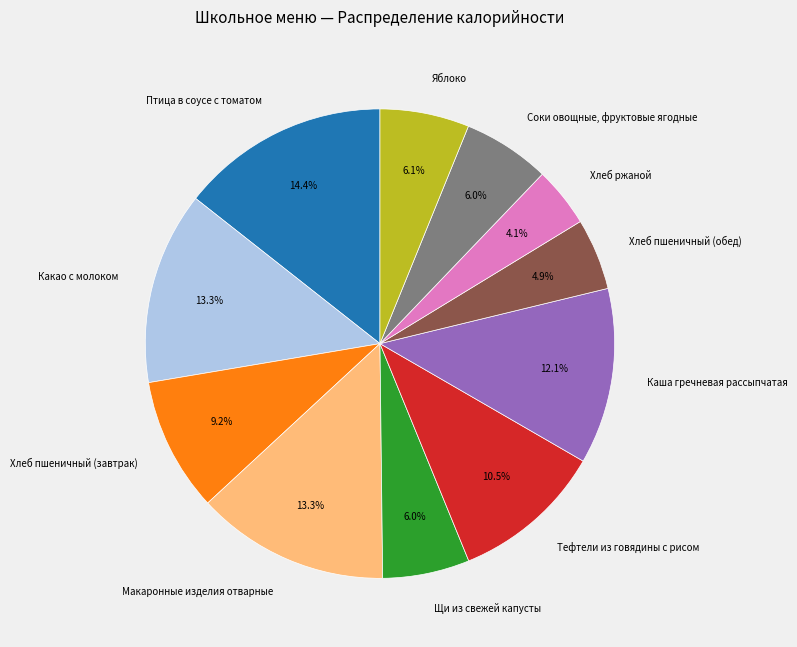

Count the number of slices in the pie.

11